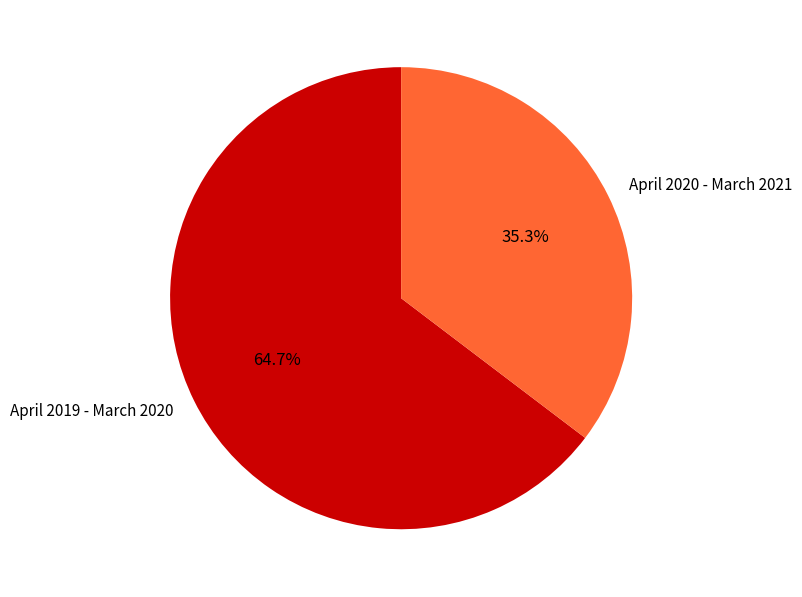

Rank the categories by value from highest to lowest.

April 2019 - March 2020, April 2020 - March 2021